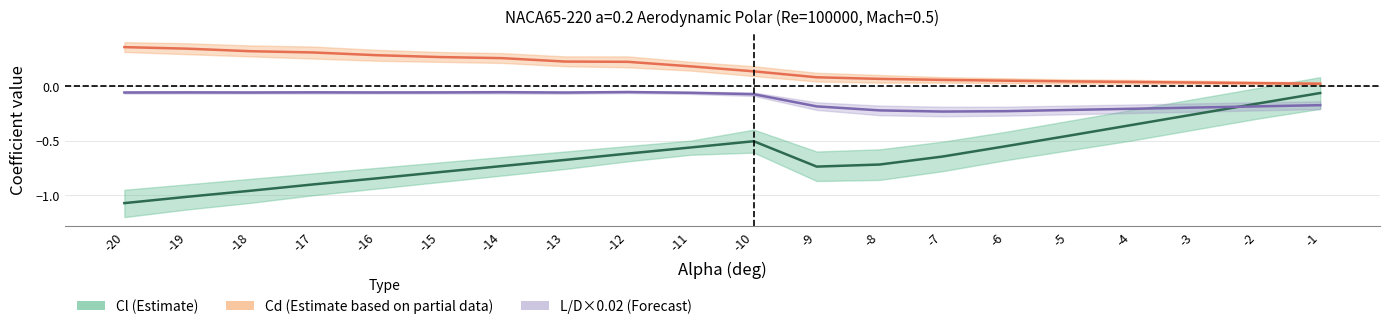

True or false: Cl (Estimate) has a value of -0.5 at -5.

True